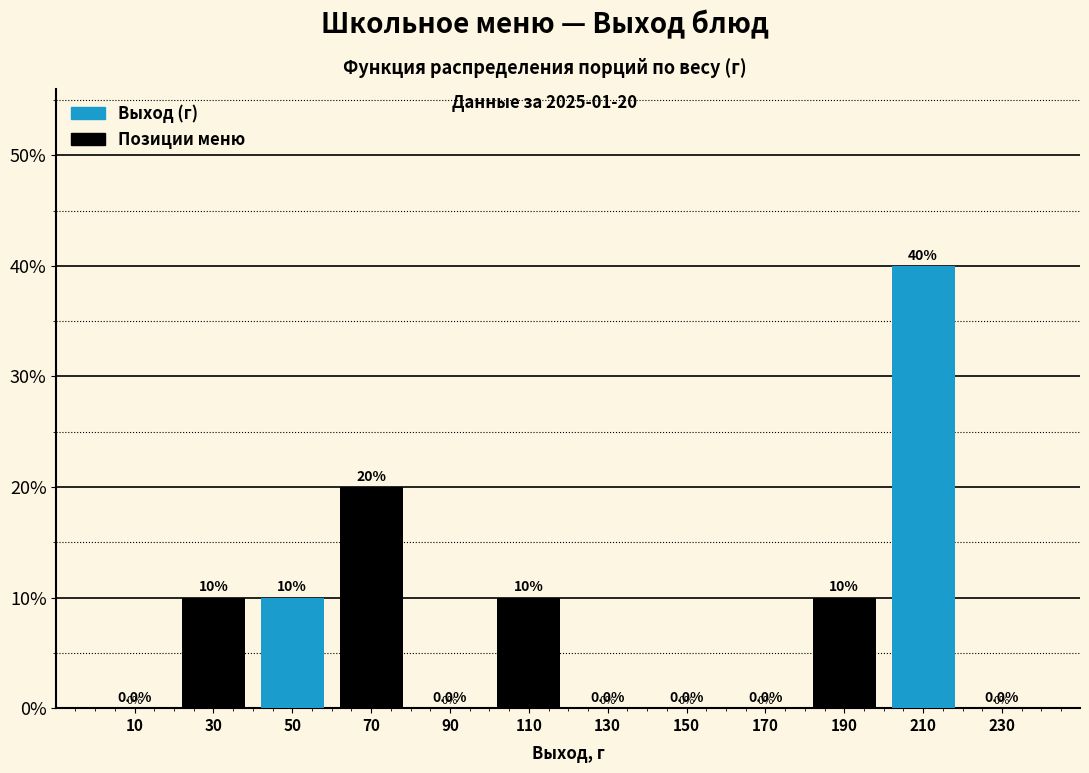

Over which range of the x-axis is the bar tallest?

200 to 220